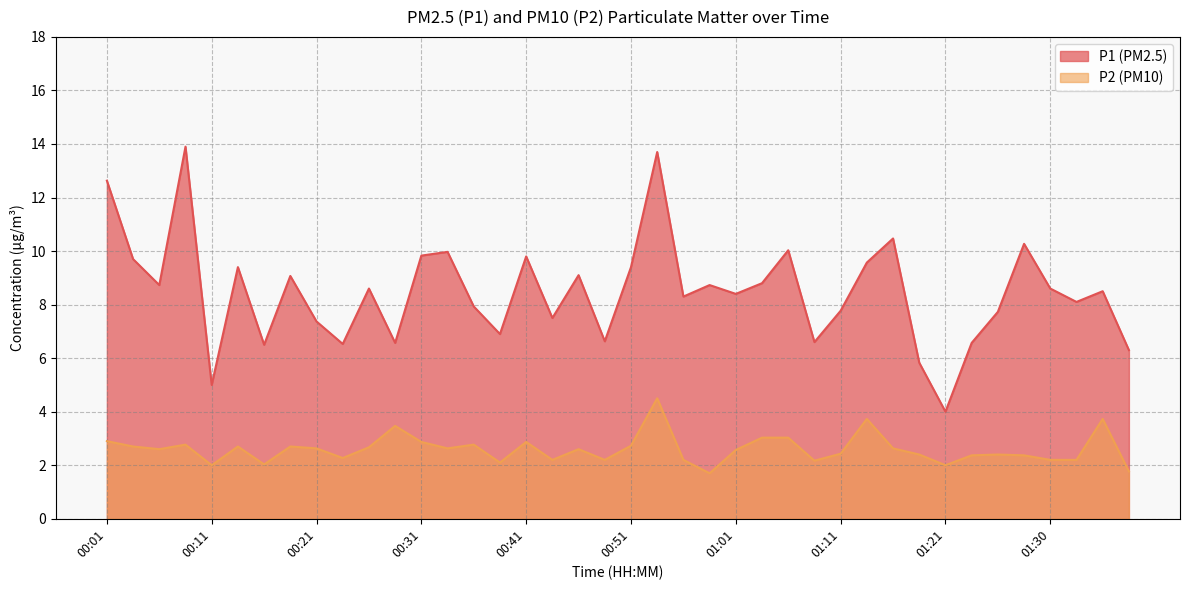

Rank the series by their maximum value, from highest to lowest.

P1 (PM2.5), P2 (PM10)